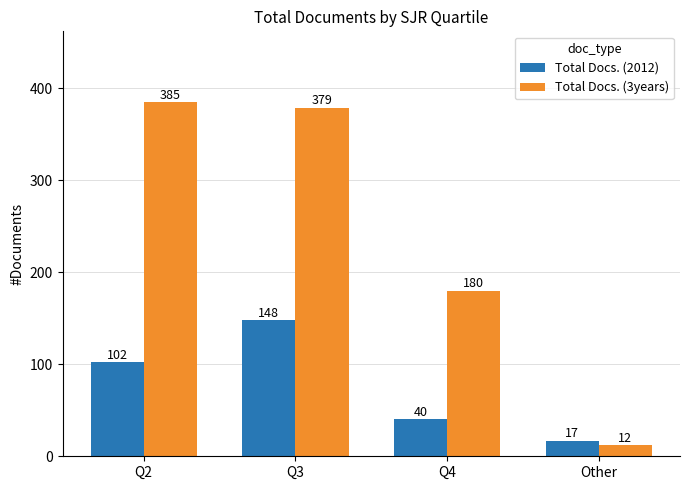

What is the label of the 4th bar from the right?

Q2